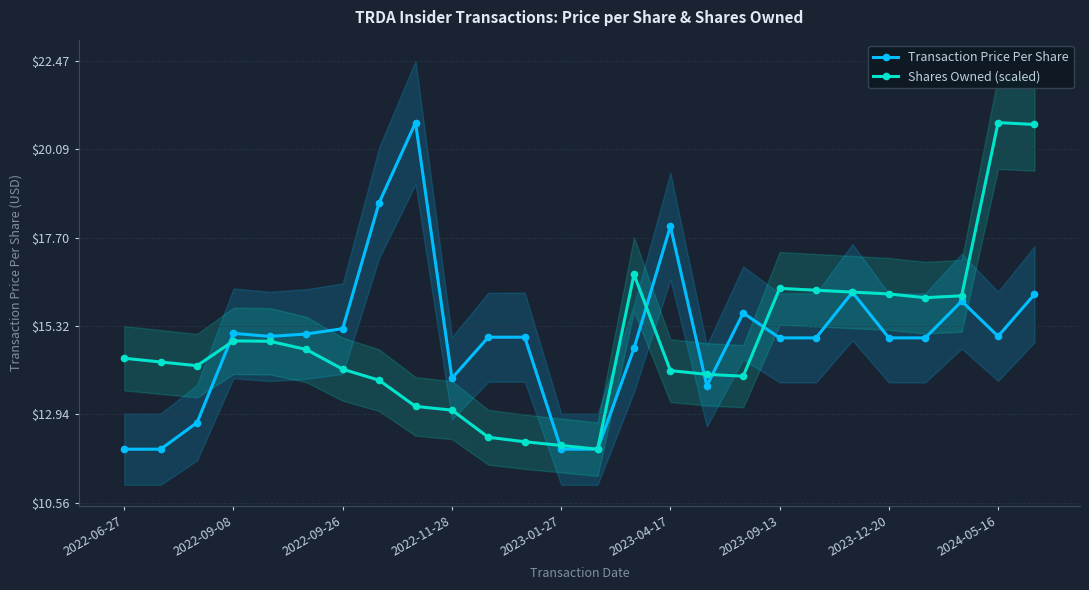

At which category is the sum across all series the highest?

25